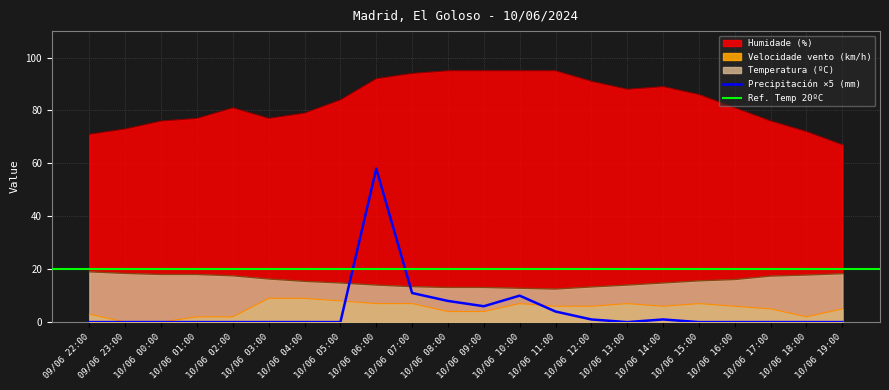

Which category has the highest value across all series?

10/06 08:00